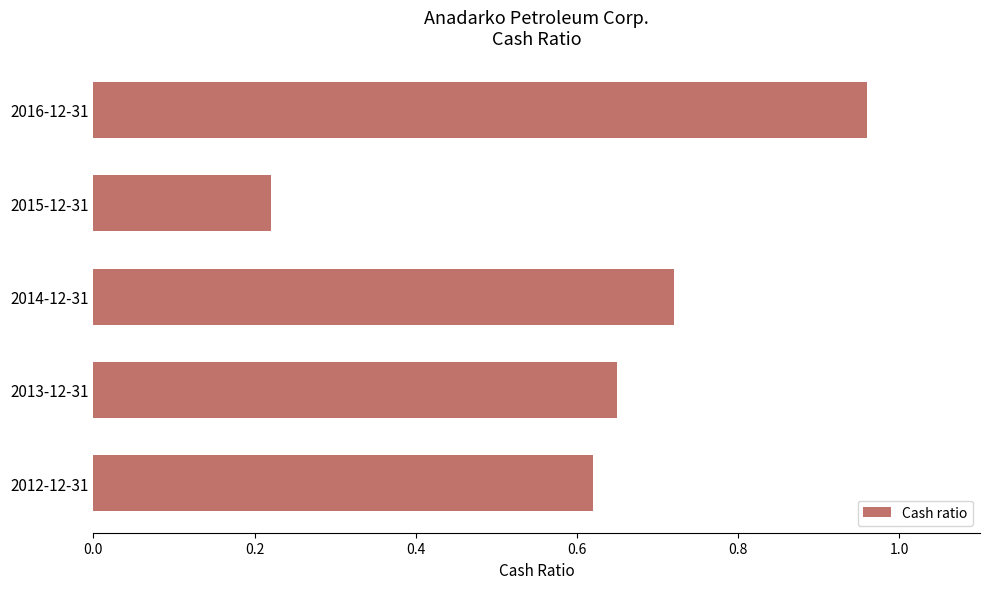

What is the difference between the second highest and minimum values?

0.5